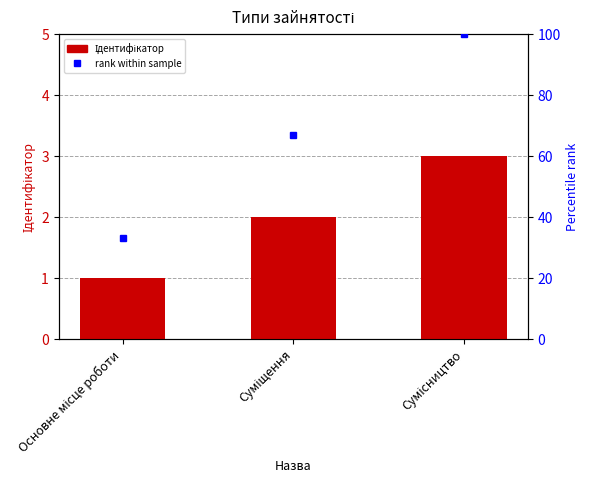

Which series changed the most between Основне місце роботи and Сумісництво?

rank within sample